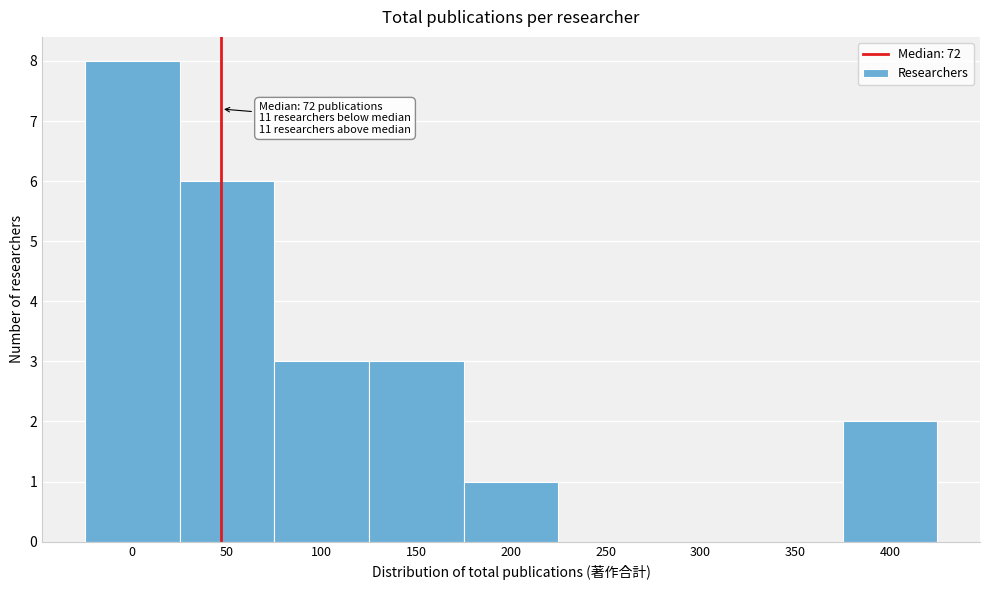

Reading left to right, what are all the values shown in this chart?

0=8	50=6	100=3	150=3	200=1	250=0	300=0	350=0	400=2